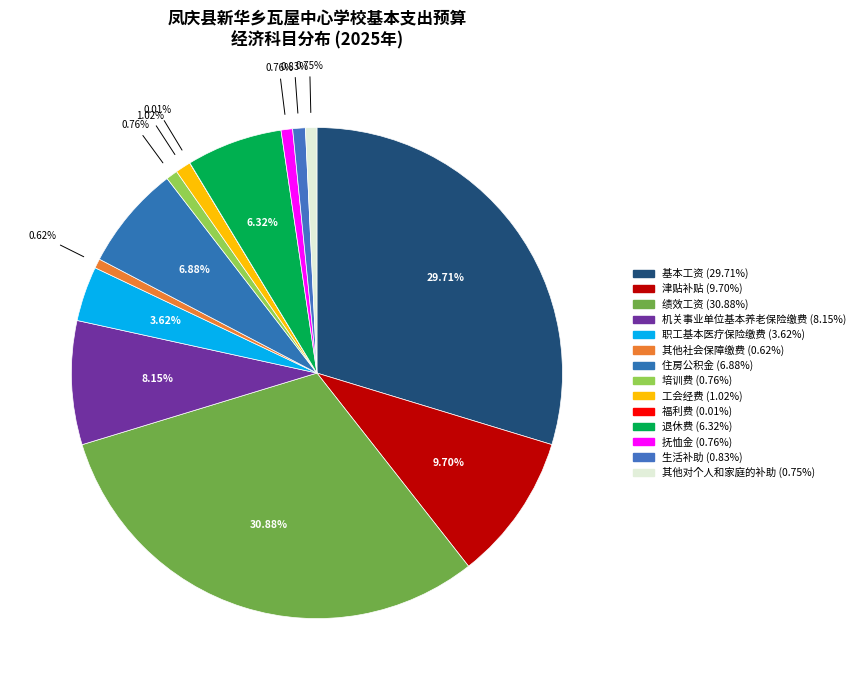

Rank the categories by value from lowest to highest.

福利费, 其他社会保障缴费, 其他对个人和家庭的补助, 抚恤金, 培训费, 生活补助, 工会经费, 职工基本医疗保险缴费, 退休费, 住房公积金, 机关事业单位基本养老保险缴费, 津贴补贴, 基本工资, 绩效工资